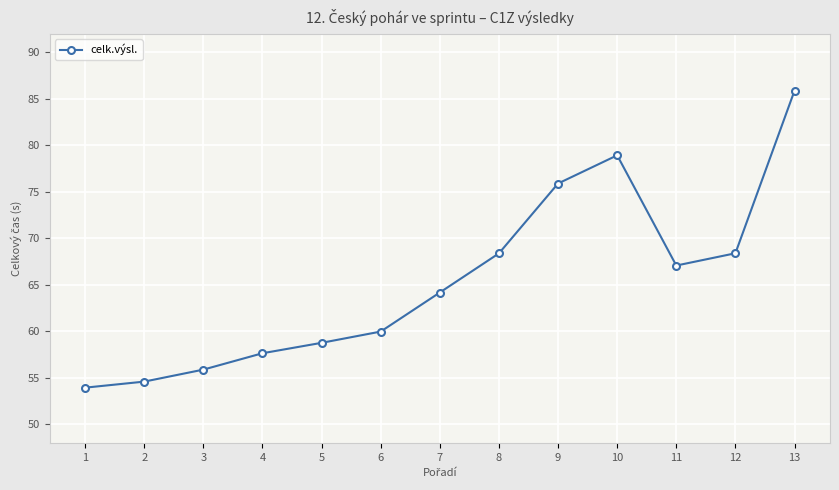

What is the value of the 4th point from the left?

57.7